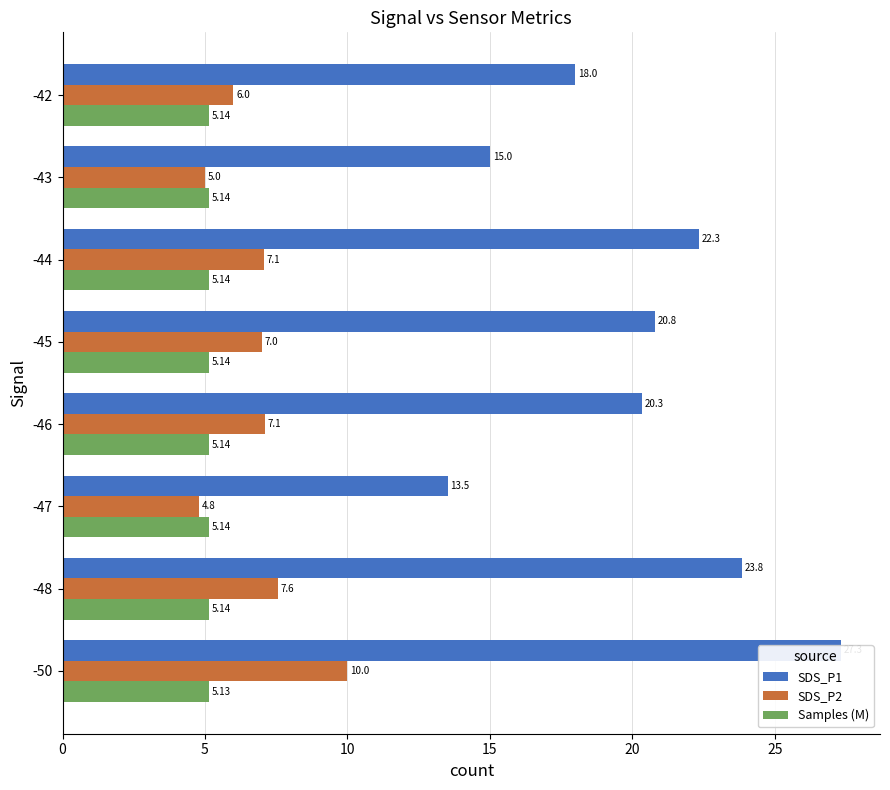

What position from the left is 20?

5